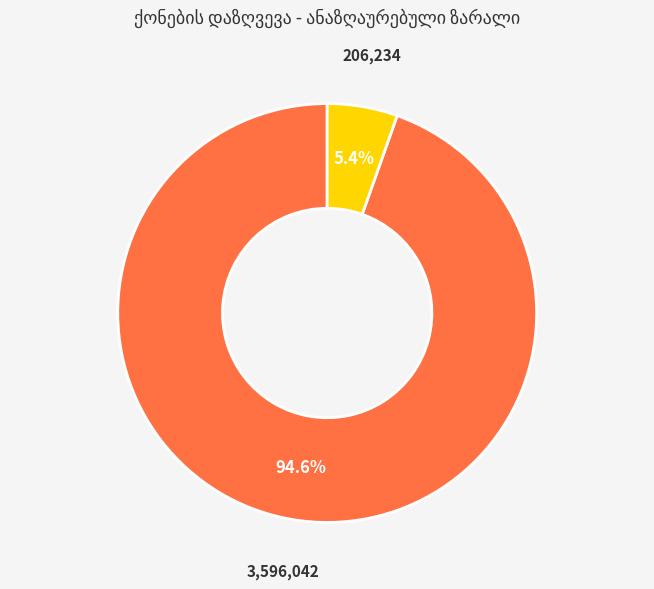

Rank the categories by value from highest to lowest.

ანაზღ. ზარალი ბრუტო, ანაზღ. ზარალი ნეტო